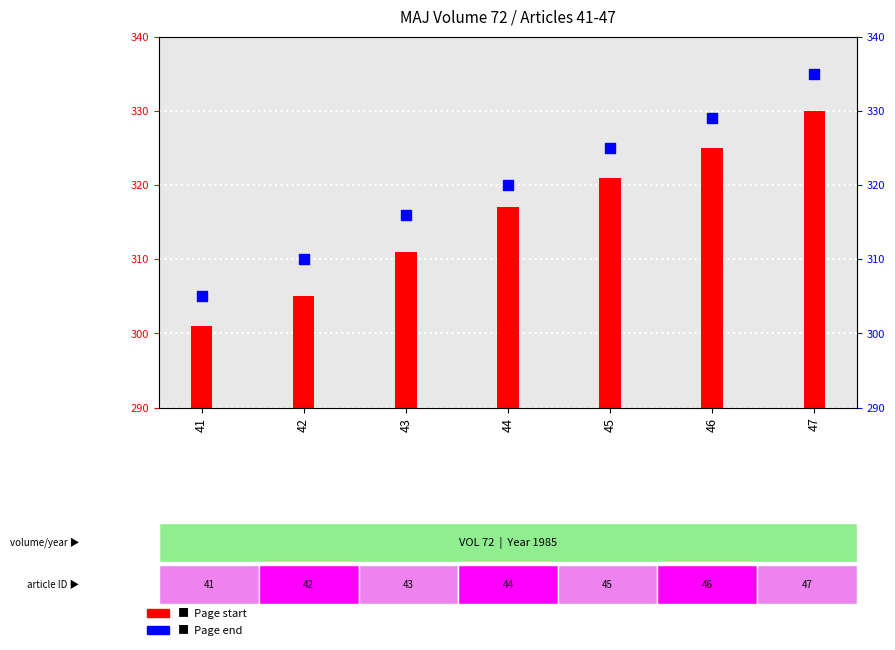

Which series has the largest total across all categories?

Page end